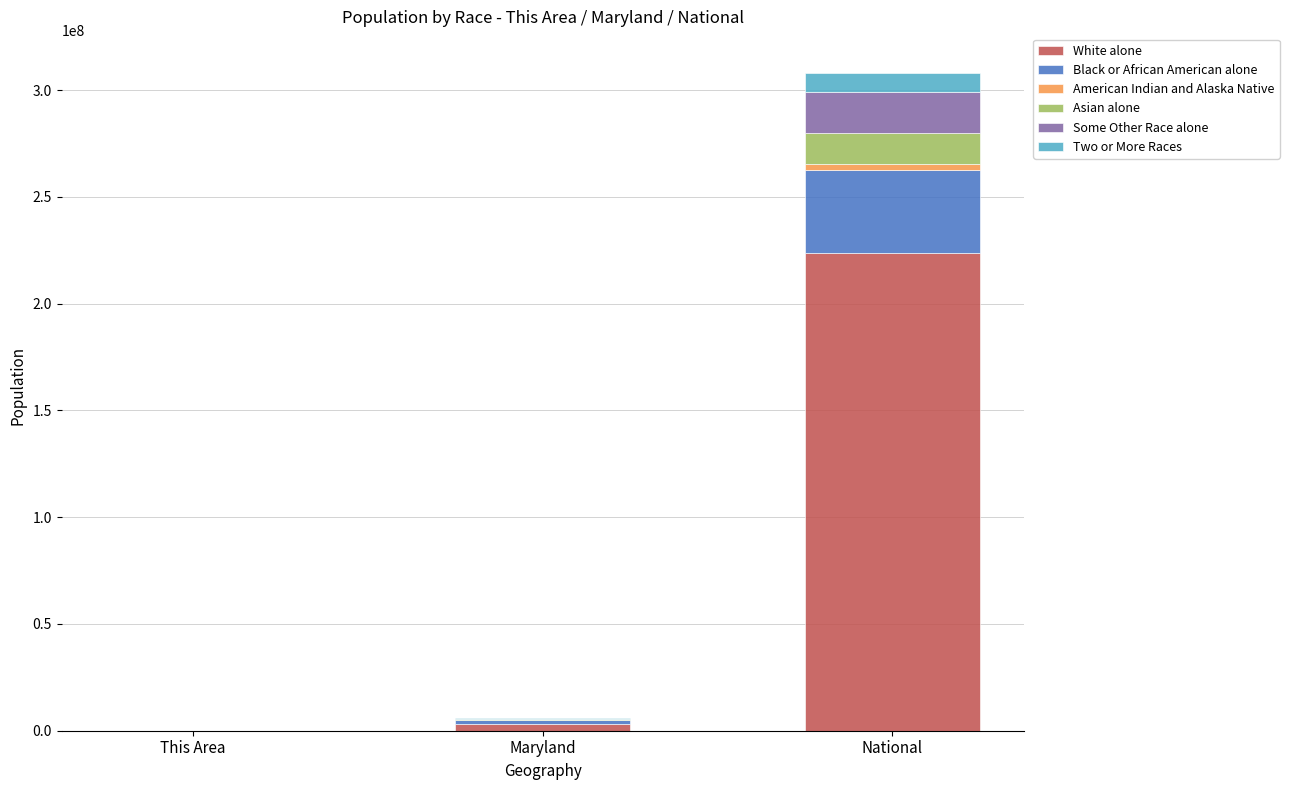

The value of White alone at National is 390544172. True or false?

False